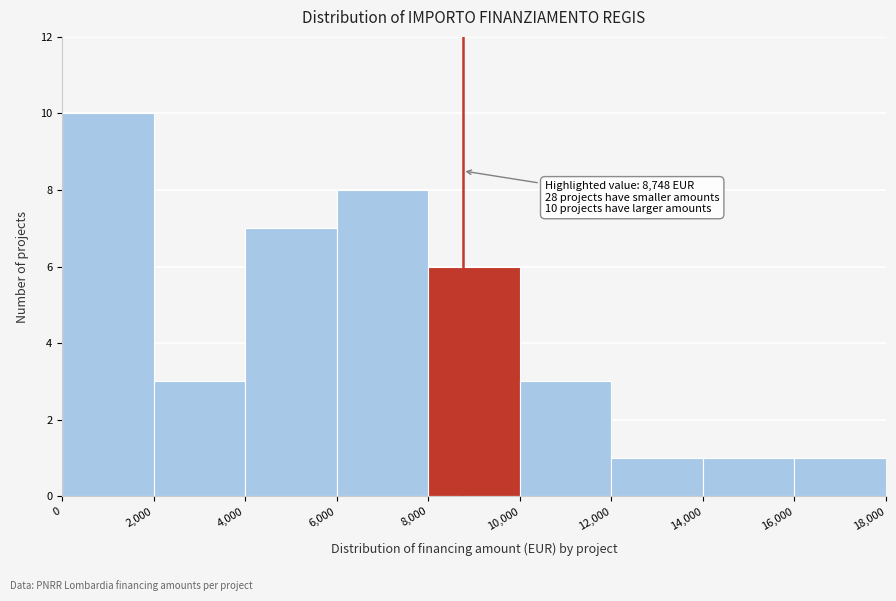

Which range on the x-axis has the tallest bar?

0 to 2,000